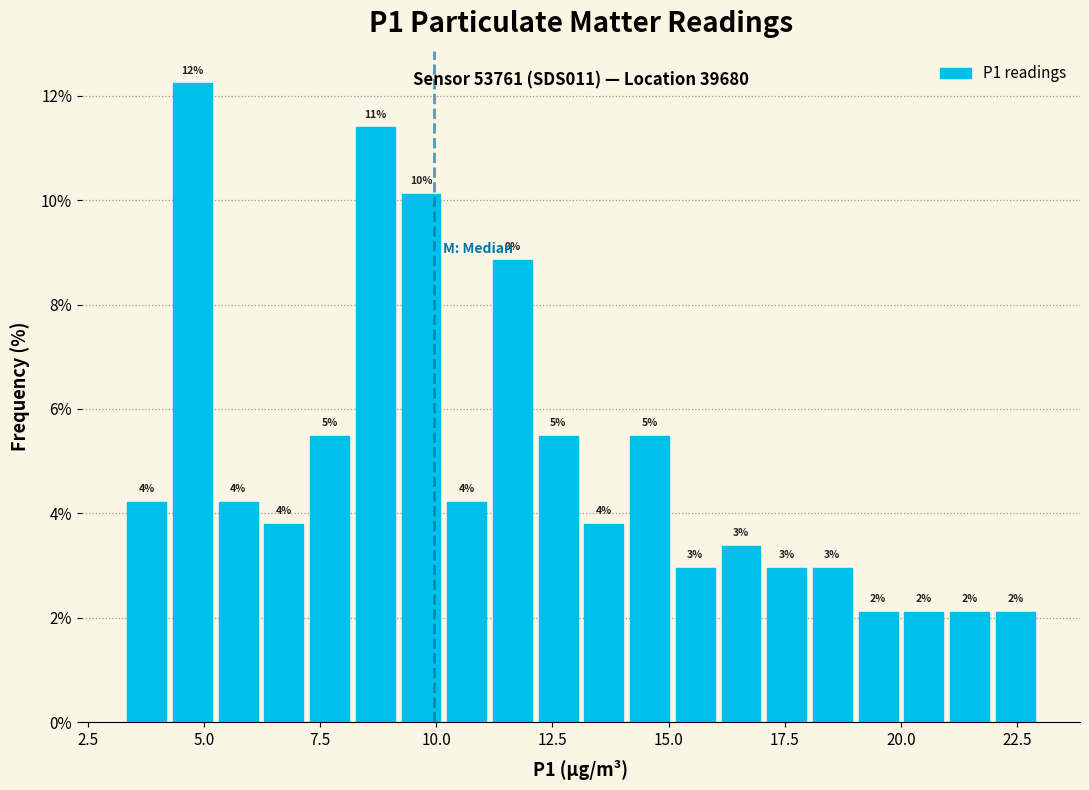

Read against the x-axis, roughly where is the centre of the tallest bar?

5.0